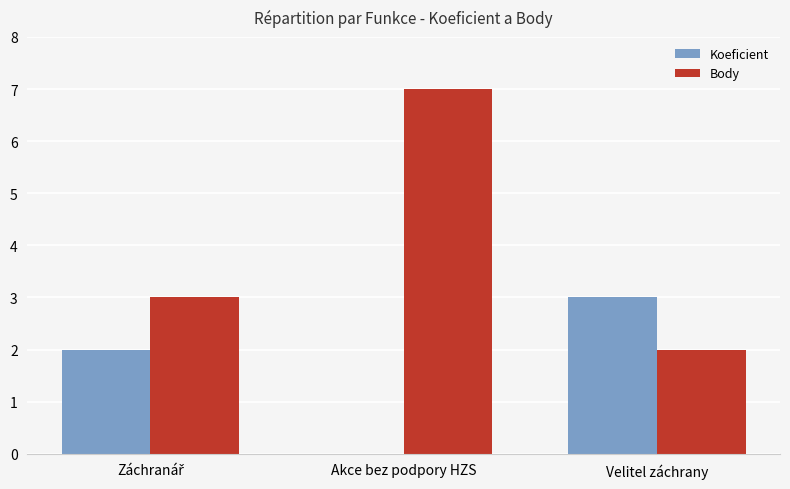

What is the greatest value displayed?

7